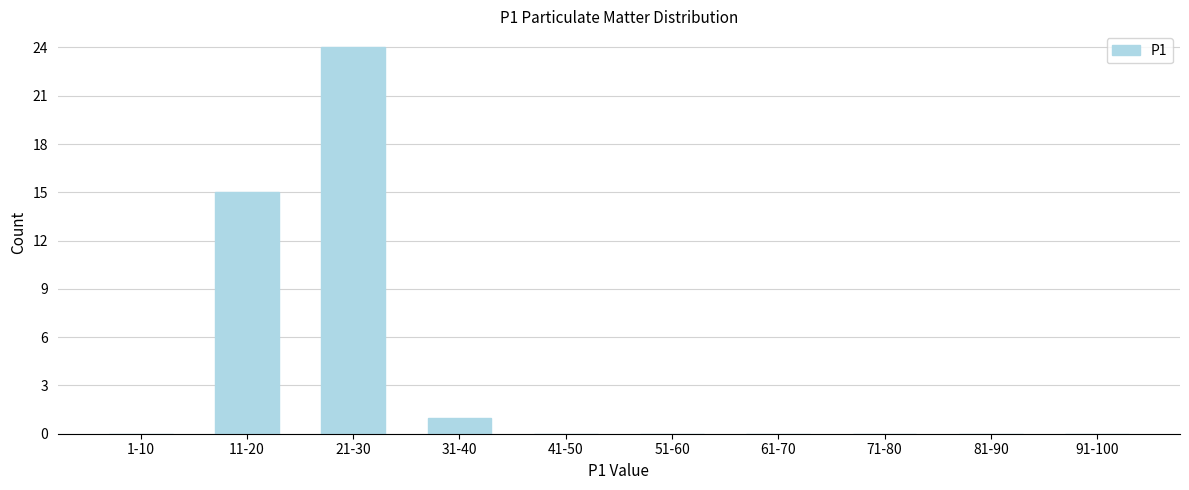

Reading left to right, what are all the values shown in this chart?

1-10=0	11-20=15	21-30=24	31-40=1	41-50=0	51-60=0	61-70=0	71-80=0	81-90=0	91-100=0